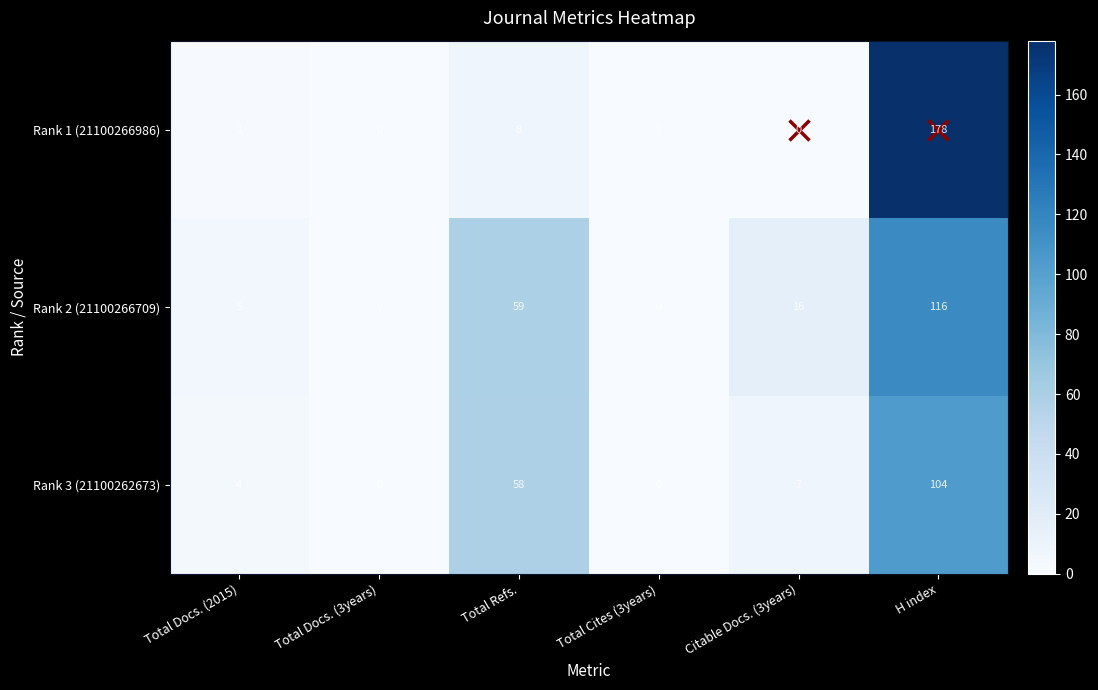

Is the value of Rank 3 (21100262673) at Total Docs. (2015) greater than the value of Rank 2 (21100266709) at Citable Docs. (3years)?

No